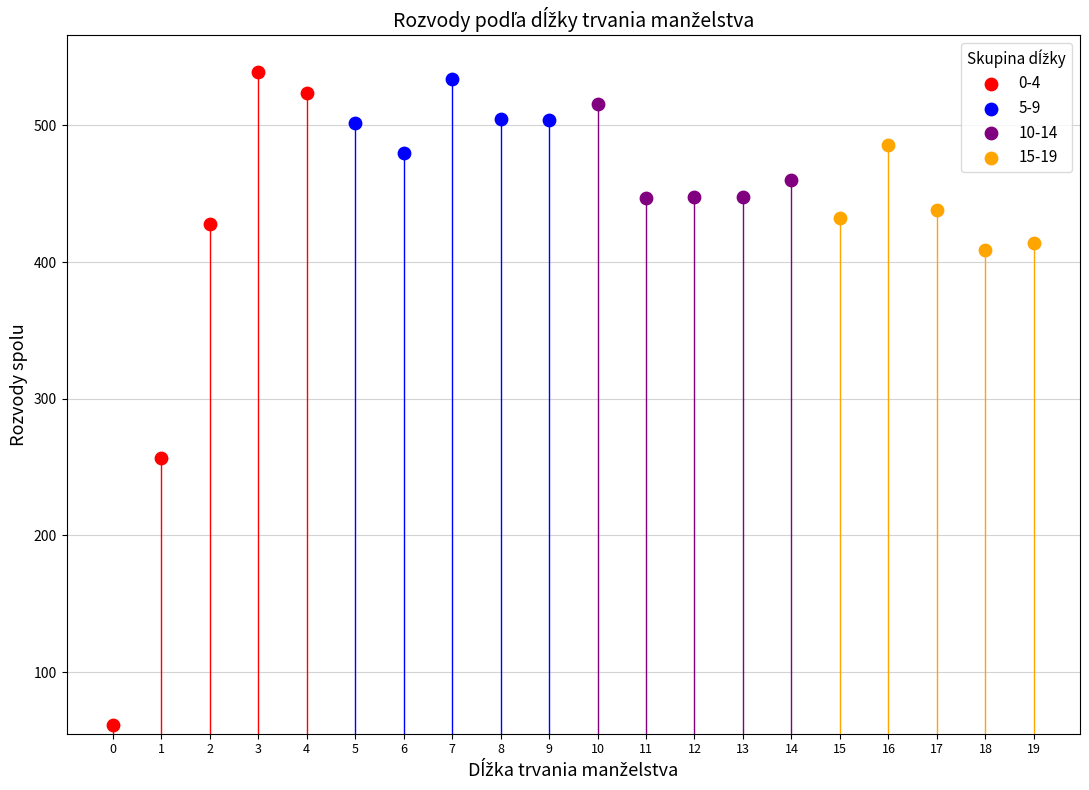

Which series reaches the maximum Y coordinate?

0-4